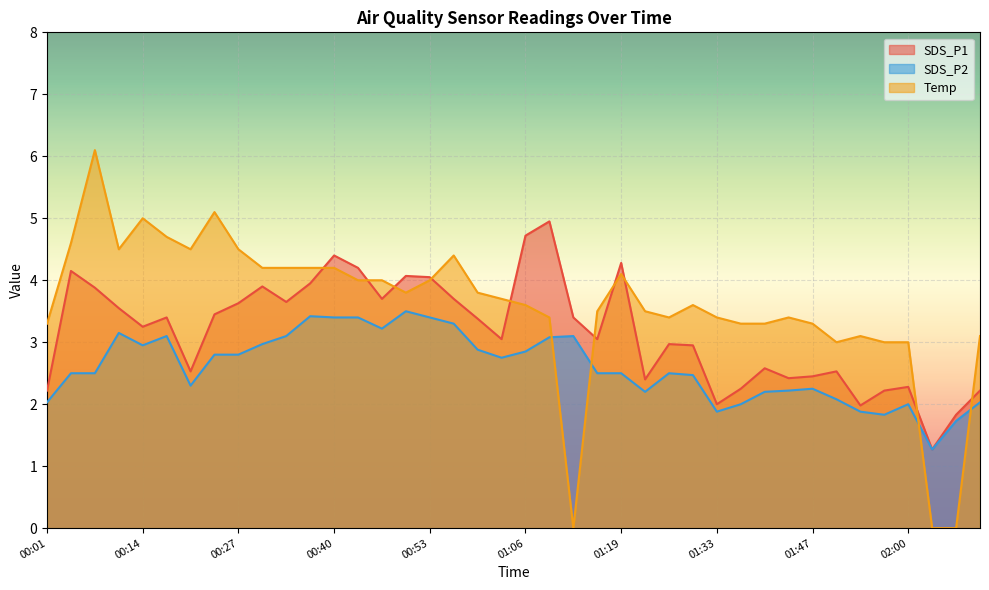

At which label does Temp reach its peak?

00:08